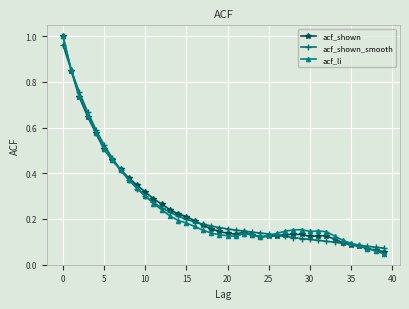

True or false: acf_shown has more than 0 interior local peaks.

True